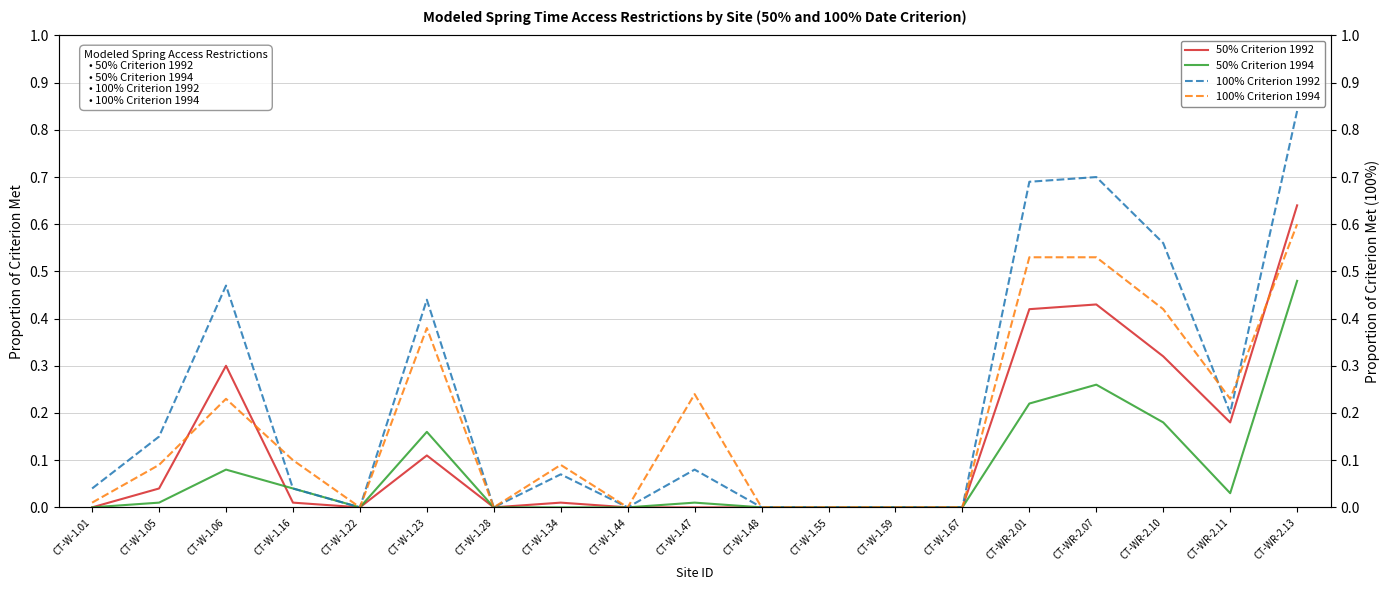

Is the value of 100% Criterion 1994 at CT-WR-2.10 greater than the value of 100% Criterion 1992 at CT-WR-2.10?

No